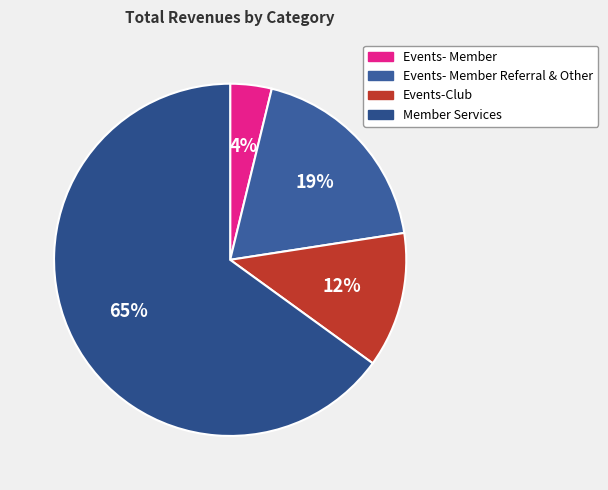

How many segments does this pie chart have?

4